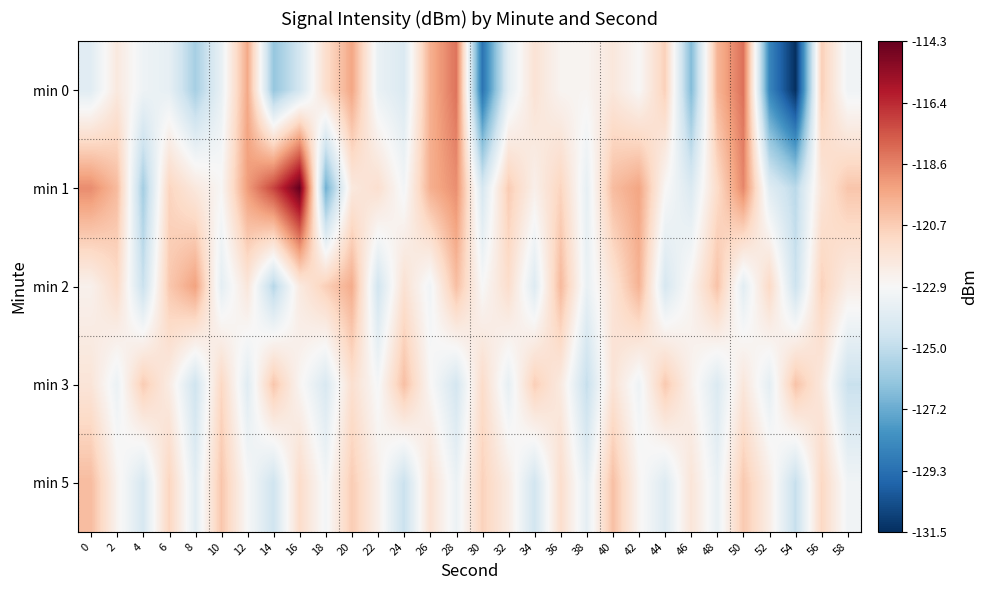

Reading left to right, transcribe all the data shown in this chart.

min 0: 0=-123.9	2=-122.0	4=-123.3	6=-123.6	8=-125.7	10=-123.5	12=-119.6	14=-126.2	16=-124.4	18=-121.4	20=-119.5	22=-123.5	24=-124.1	26=-119.8	28=-118.2	30=-129.2	32=-123.7	34=-121.7	36=-122.7	38=-122.7	40=-121.9	42=-122.8	44=-120.9	46=-126.6	48=-120.0	50=-118.1	52=-128.5	54=-131.5	56=-120.8	58=-123.2
min 1: 0=-118.9	2=-120.2	4=-125.8	6=-121.0	8=-122.0	10=-122.8	12=-119.3	14=-117.1	16=-114.3	18=-127.1	20=-122.0	22=-121.5	24=-123.1	26=-119.8	28=-118.9	30=-124.3	32=-120.7	34=-122.4	36=-121.0	38=-123.6	40=-120.2	42=-119.5	44=-122.8	46=-124.1	48=-121.3	50=-118.7	52=-123.9	54=-125.2	56=-121.8	58=-120.5
min 2: 0=-122.5	2=-121.3	4=-124.8	6=-120.6	8=-119.4	10=-123.7	12=-121.9	14=-125.3	16=-122.1	18=-120.8	20=-119.7	22=-124.5	24=-121.6	26=-123.2	28=-120.3	30=-122.9	32=-121.4	34=-124.0	36=-120.1	38=-123.5	40=-121.7	42=-119.9	44=-124.3	46=-122.6	48=-120.4	50=-123.8	52=-121.2	54=-124.7	56=-120.9	58=-122.3
min 3: 0=-121.8	2=-123.4	4=-120.7	6=-122.2	8=-124.6	10=-121.1	12=-123.9	14=-120.5	16=-122.7	18=-124.2	20=-121.5	22=-123.0	24=-120.3	26=-122.8	28=-124.4	30=-121.3	32=-123.6	34=-120.8	36=-122.1	38=-124.9	40=-121.7	42=-123.3	44=-120.6	46=-122.5	48=-124.1	50=-121.9	52=-123.7	54=-120.4	56=-122.0	58=-124.8
min 5: 0=-120.2	2=-122.6	4=-124.3	6=-121.0	8=-123.8	10=-120.5	12=-122.9	14=-124.6	16=-121.3	18=-123.1	20=-120.7	22=-122.4	24=-124.8	26=-121.6	28=-123.4	30=-120.9	32=-122.2	34=-124.5	36=-121.4	38=-123.7	40=-120.3	42=-122.7	44=-124.0	46=-121.8	48=-123.5	50=-120.6	52=-122.3	54=-124.9	56=-121.1	58=-123.2